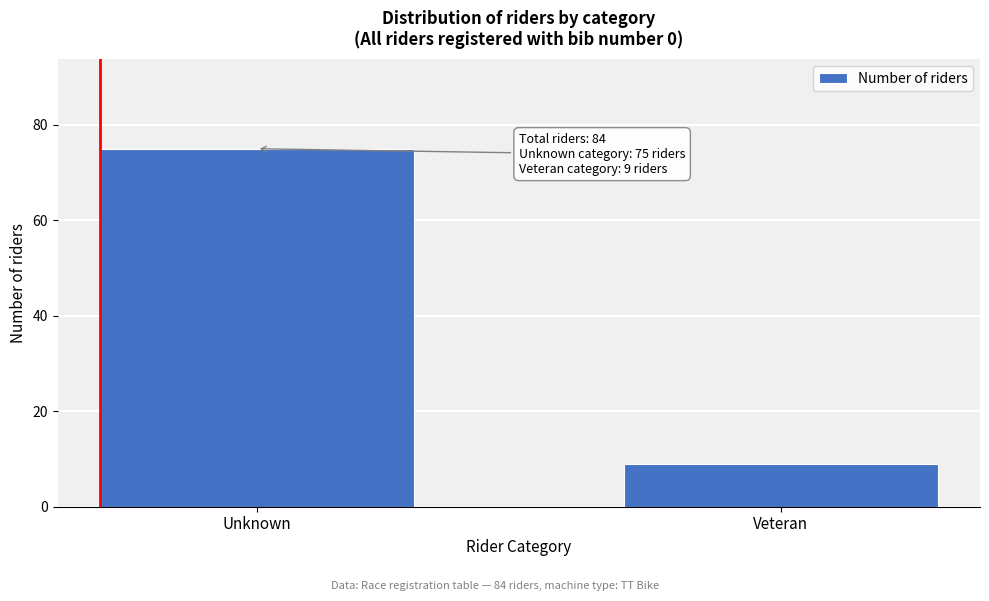

Reading left to right, what are all the values shown in this chart?

75	9